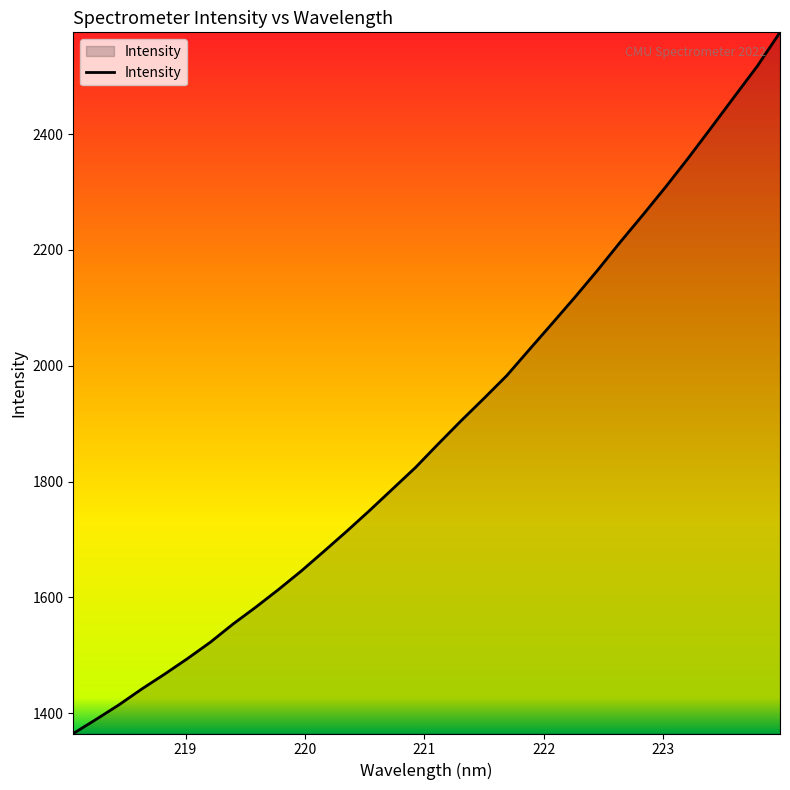

What is the difference between the maximum and minimum values?

1210.7